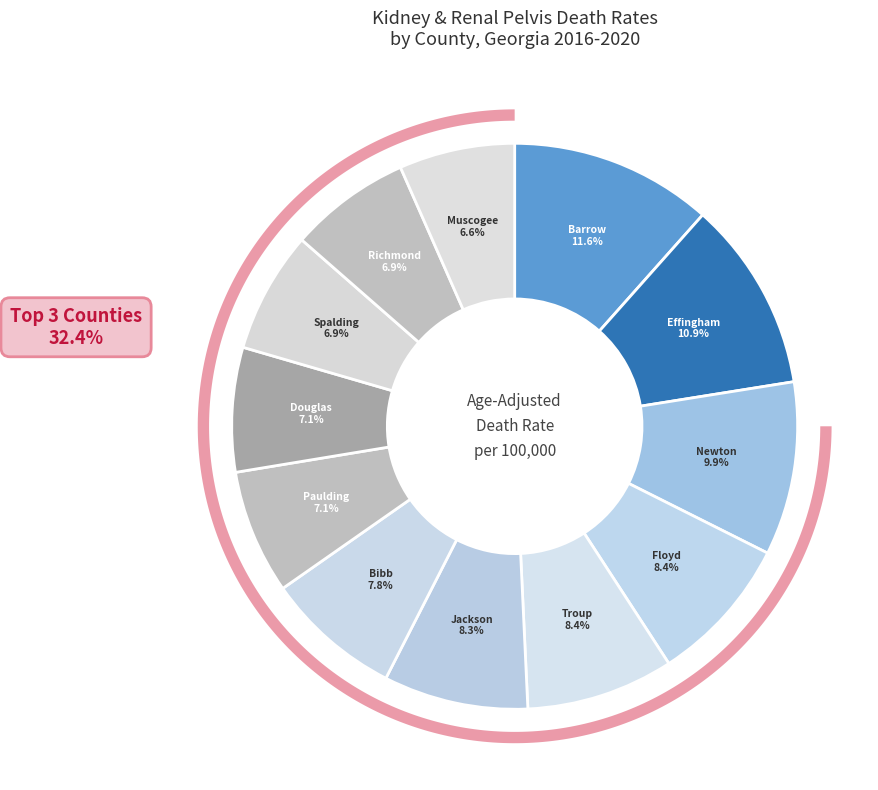

To the nearest percent, what portion does Spalding County represent?

7%